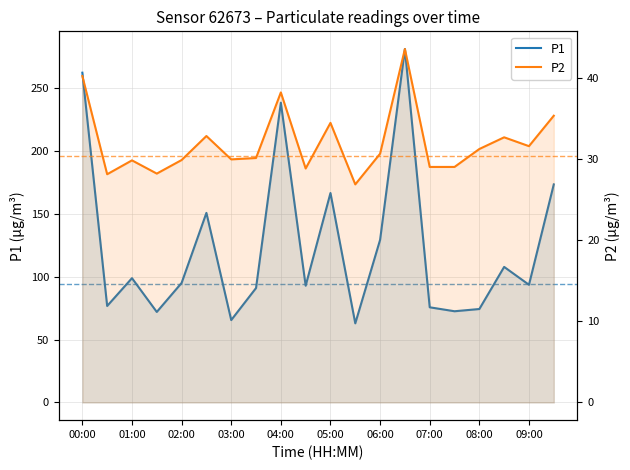

Rank the series at 03:00 from highest to lowest value.

P1, P2